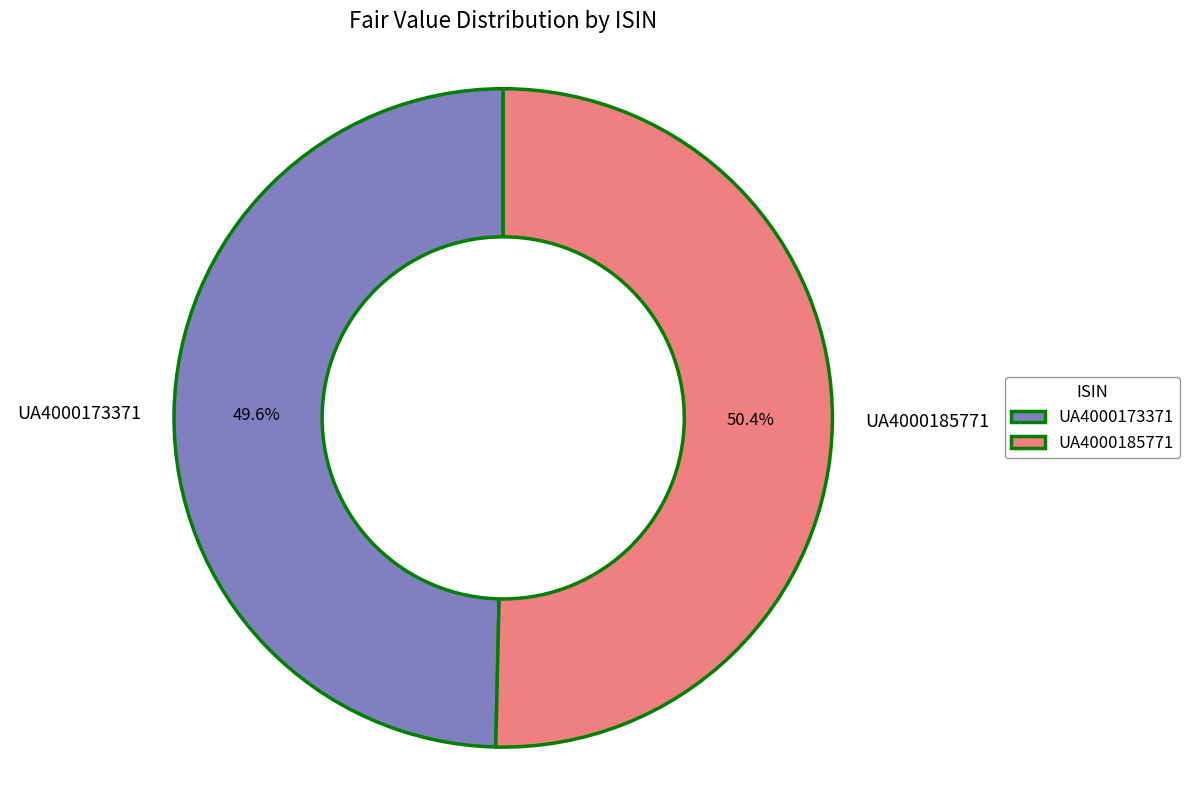

Is it true that UA4000173371 is 37% of the pie?

False